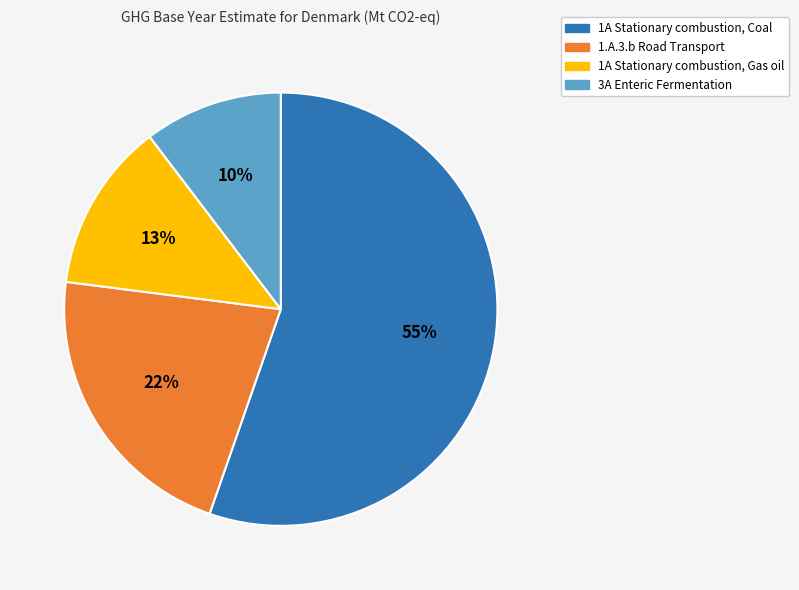

To the nearest percent, what is the combined percentage of 1A Stationary combustion, Coal and 1.A.3.b Road Transport?

77%